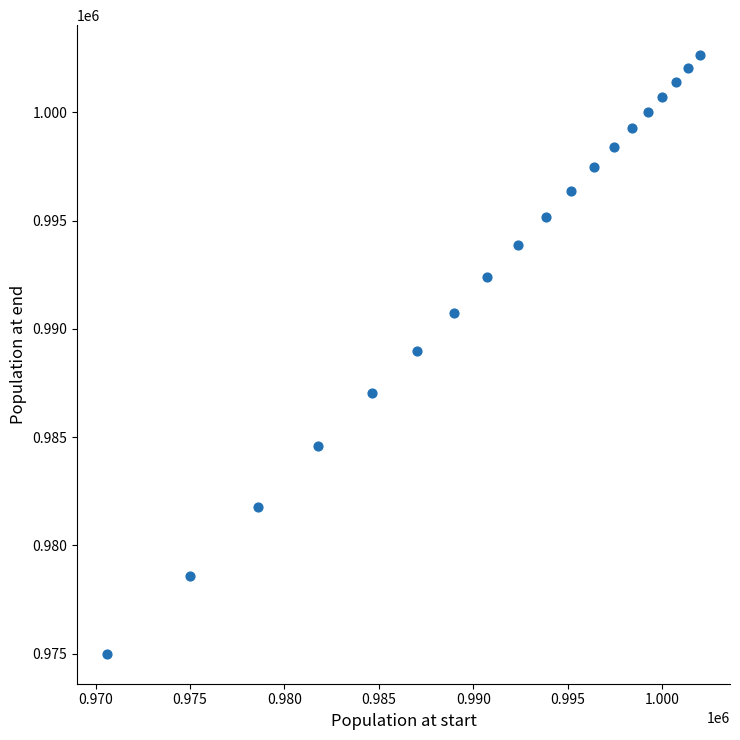

What is the range of Y values (max minus min)?

27644